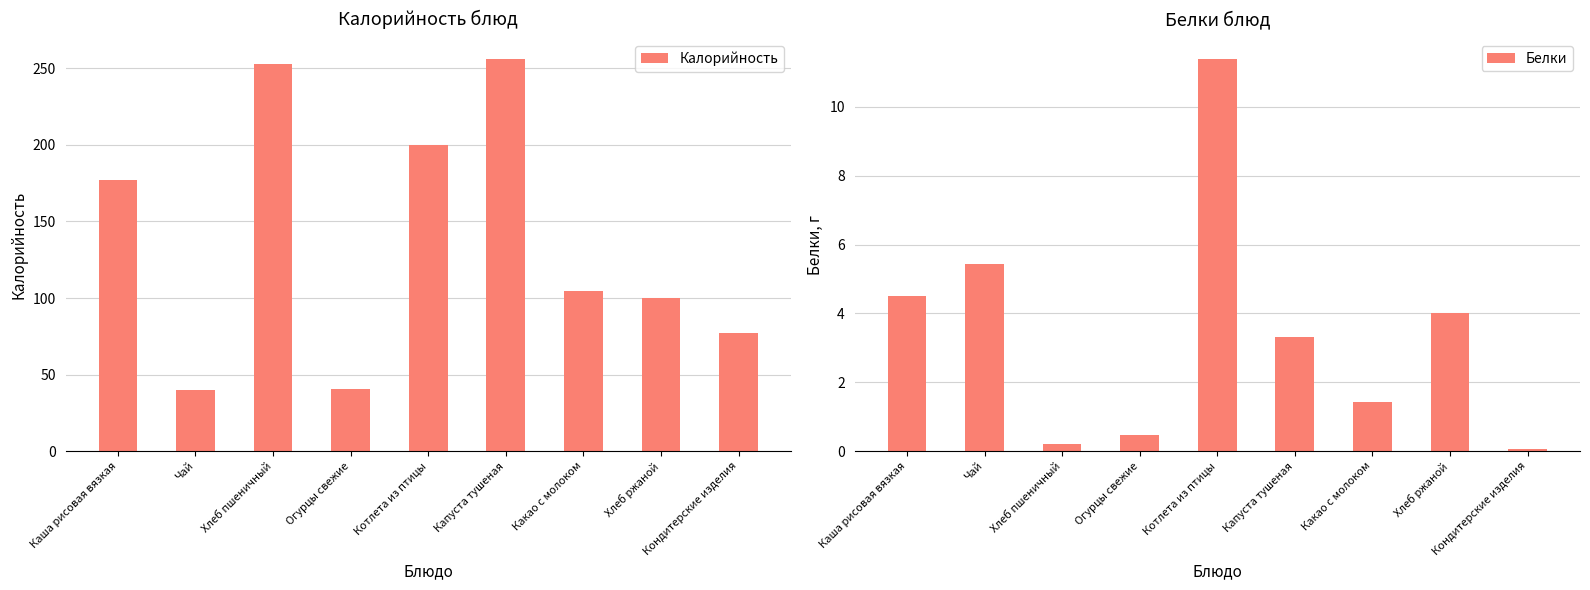

What is the total value across all series at Хлеб пшеничный?

253.2